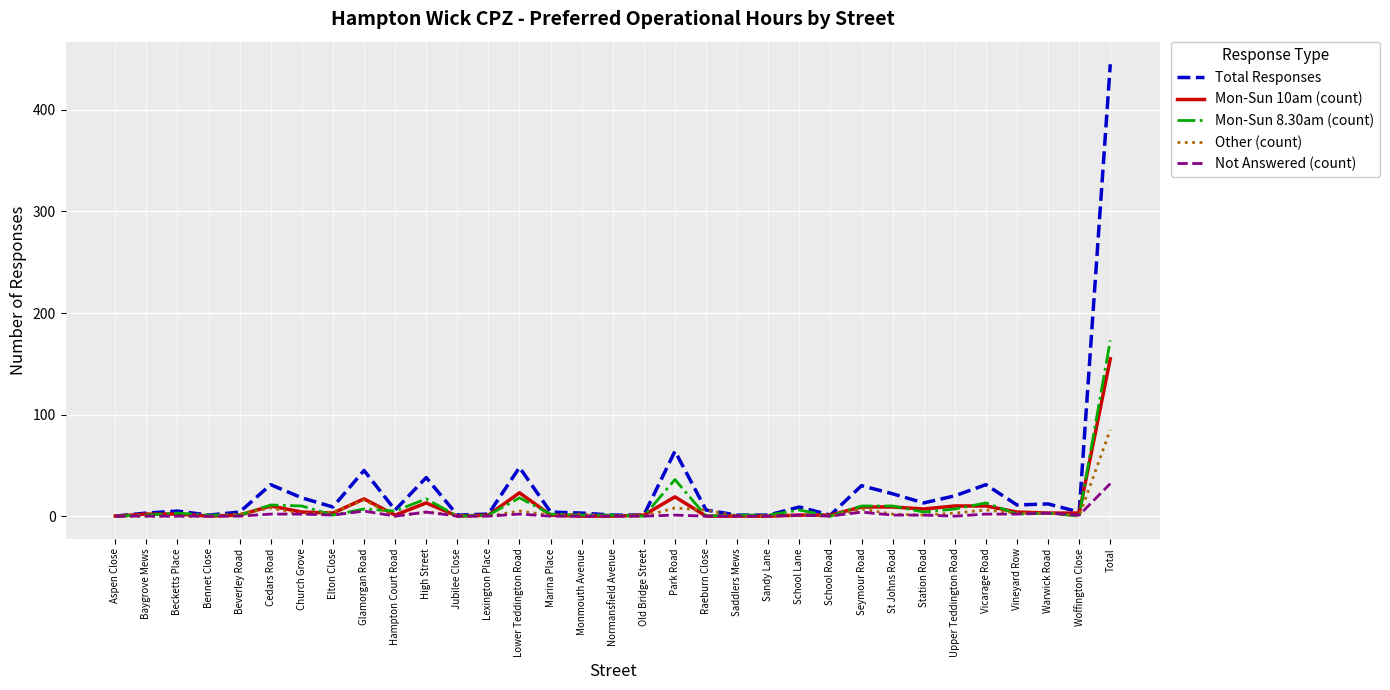

After their last crossing, which series has the higher values: Not Answered (count) or Mon-Sun 8.30am (count)?

Mon-Sun 8.30am (count)